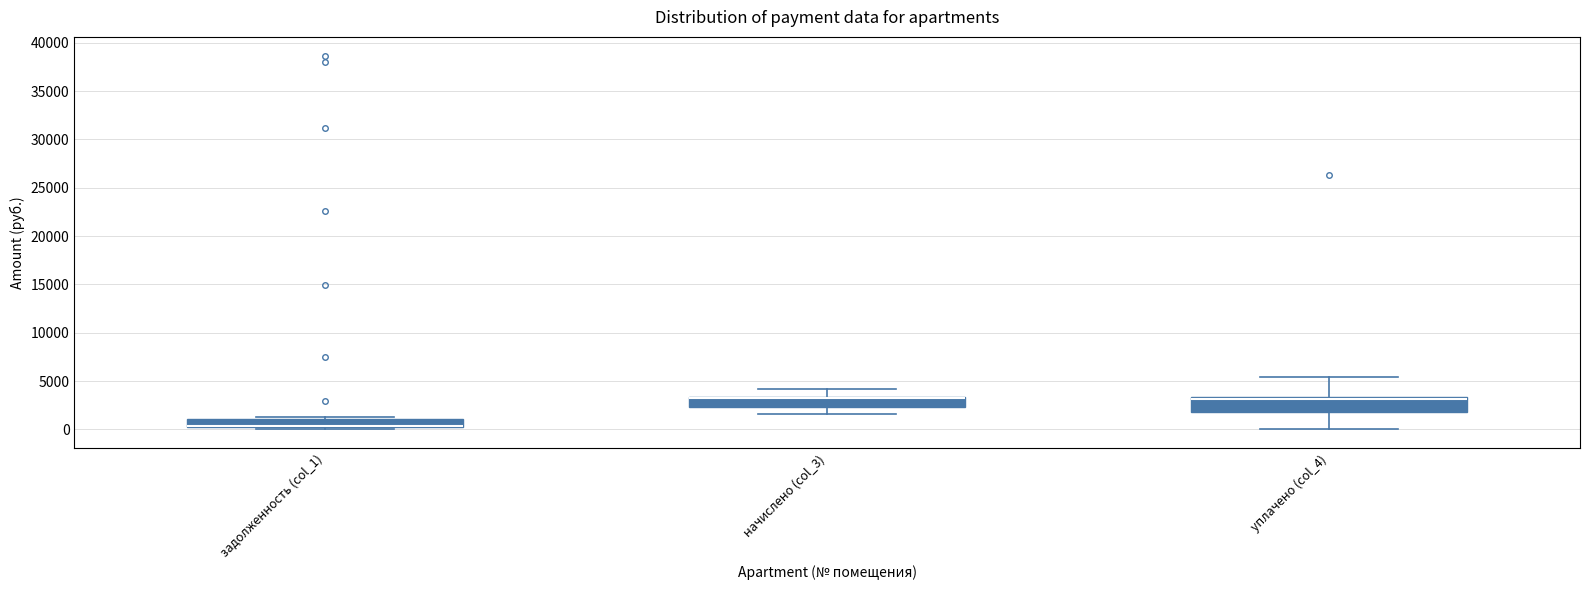

Which box is the tallest, from its lower edge to its upper edge?

уплачено (col_4)